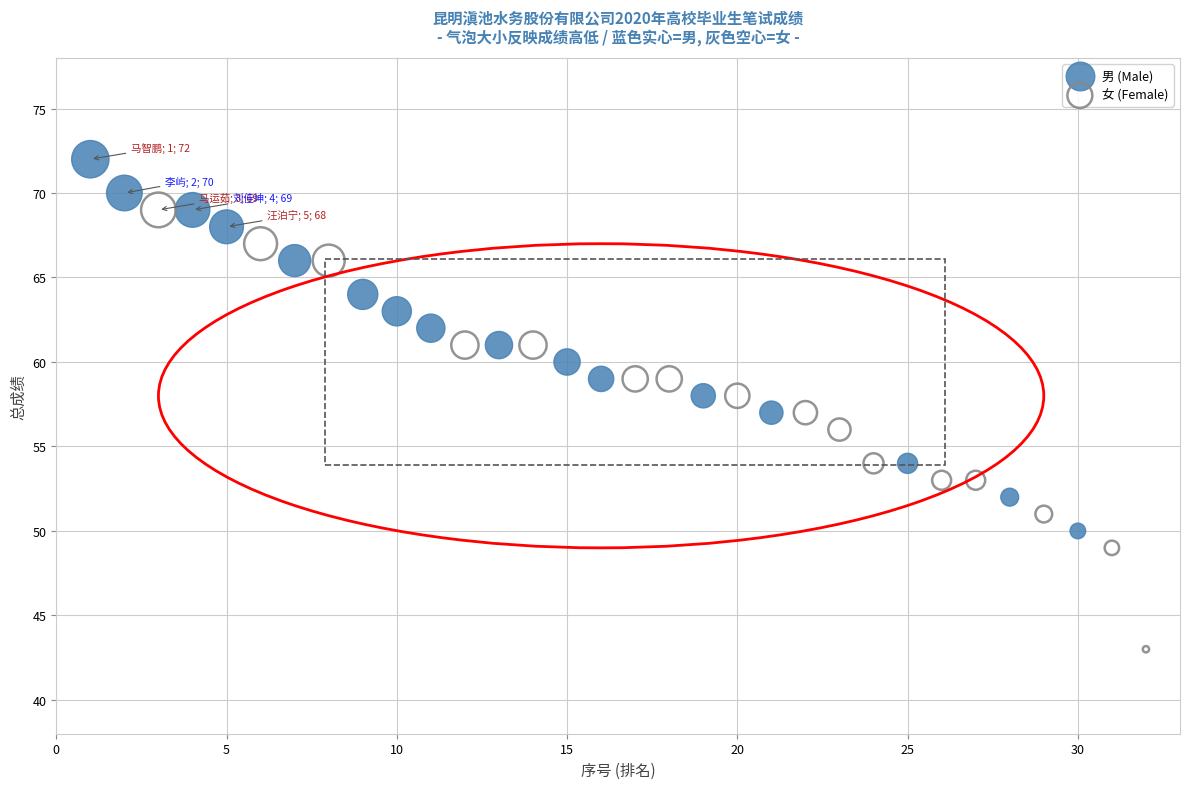

Which series contains the lowest Y value?

女 (Female)